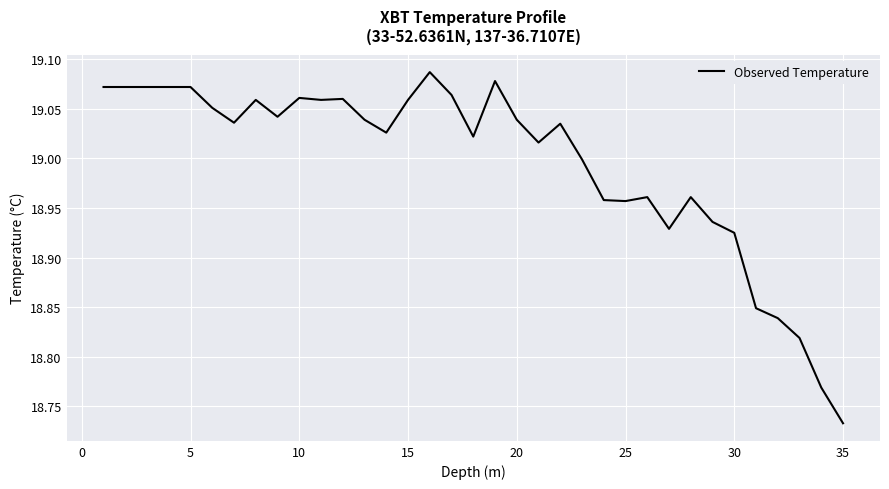

Where is the data nearest to the value 18?

35